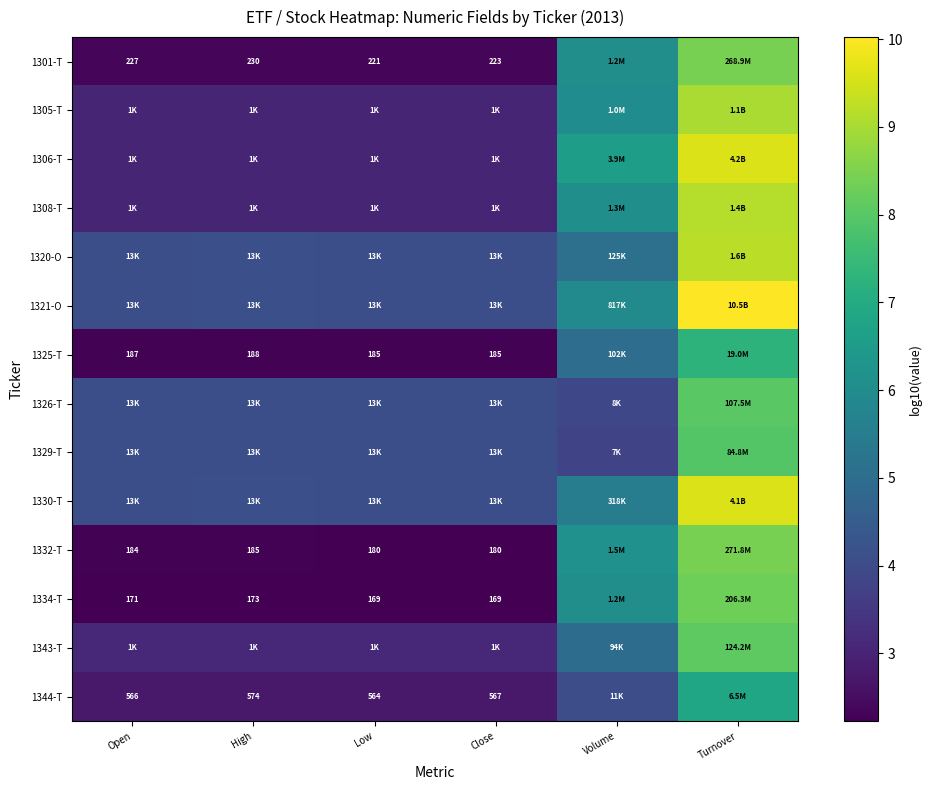

Count the number of data series in this chart.

14